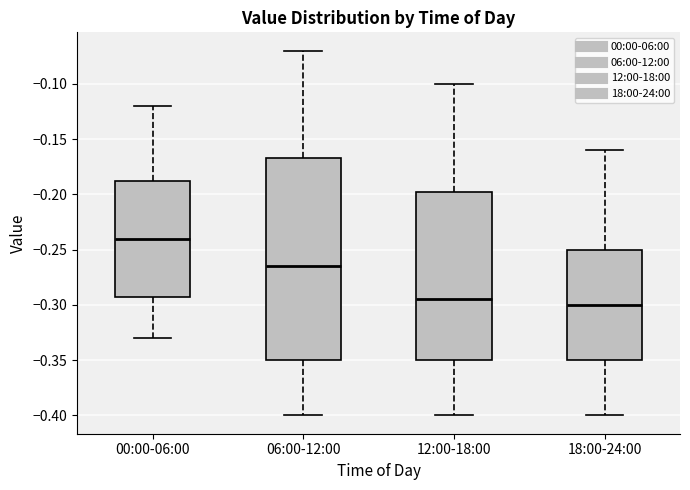

Which box's median line is the highest?

00:00-06:00